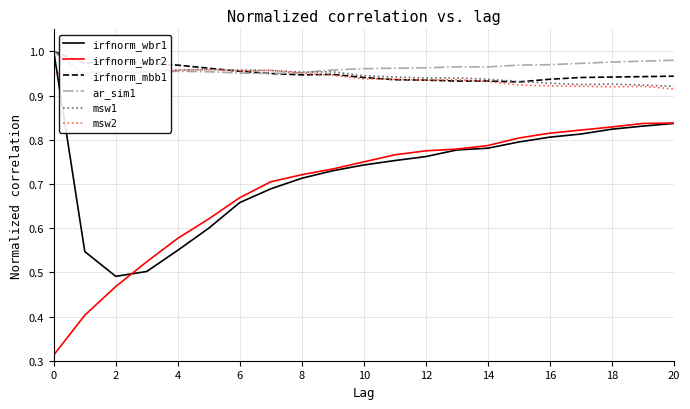

Reading left to right, transcribe all the data shown in this chart.

irfnorm_wbr1: 1.0	0.5	0.5	0.5	0.6	0.6	0.7	0.7	0.7	0.7	0.7	0.8	0.8	0.8	0.8	0.8	0.8	0.8	0.8	0.8	0.8
irfnorm_wbr2: 0.3	0.4	0.5	0.5	0.6	0.6	0.7	0.7	0.7	0.7	0.8	0.8	0.8	0.8	0.8	0.8	0.8	0.8	0.8	0.8	0.8
irfnorm_mbb1: 1.0	1.0	1.0	1.0	1.0	1.0	1.0	0.9	0.9	0.9	0.9	0.9	0.9	0.9	0.9	0.9	0.9	0.9	0.9	0.9	0.9
ar_sim1: 1.0	0.9	1.0	1.0	1.0	1.0	1.0	0.9	1.0	1.0	1.0	1.0	1.0	1.0	1.0	1.0	1.0	1.0	1.0	1.0	1.0
msw1: 1.0	1.0	1.0	1.0	1.0	1.0	1.0	1.0	1.0	1.0	0.9	0.9	0.9	0.9	0.9	0.9	0.9	0.9	0.9	0.9	0.9
msw2: 0.9	1.0	1.0	1.0	1.0	1.0	1.0	1.0	1.0	0.9	0.9	0.9	0.9	0.9	0.9	0.9	0.9	0.9	0.9	0.9	0.9